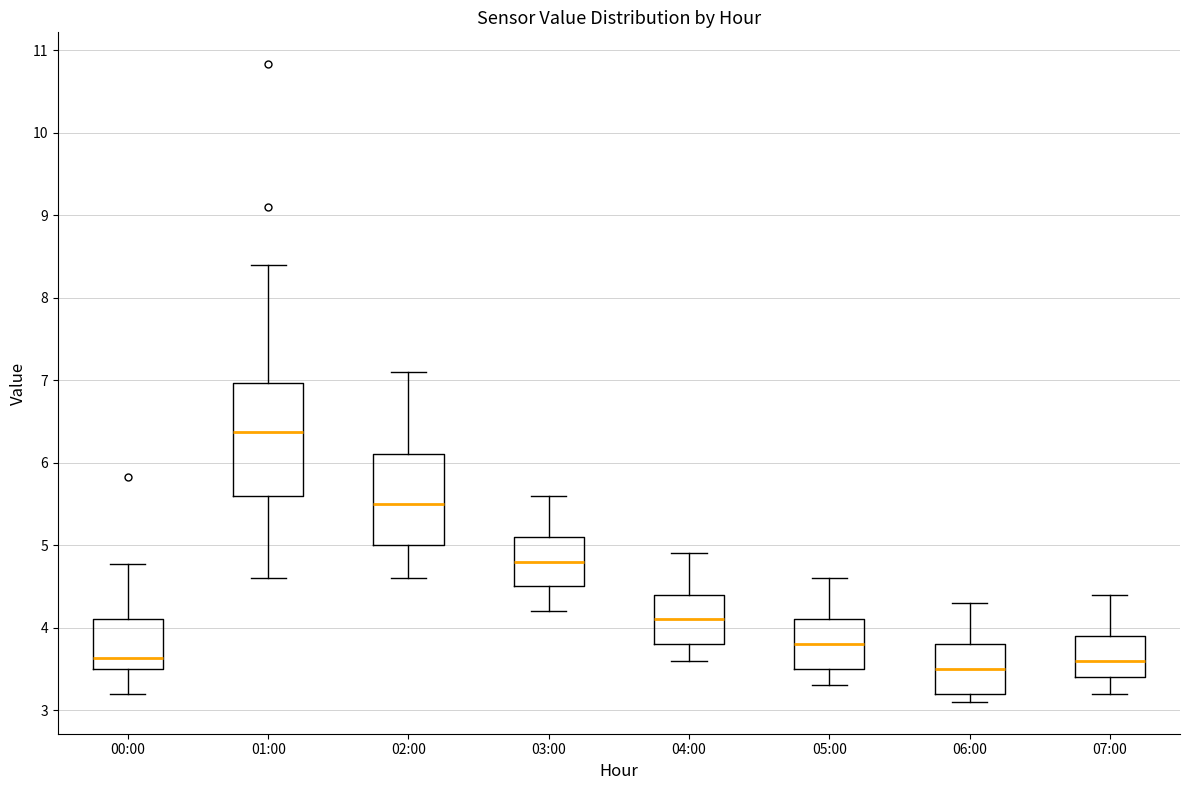

Where does the lower whisker of the box for 06:00 end on the y-axis? The values are not printed on the chart, so give them approximately, as read against the axis.

3.1